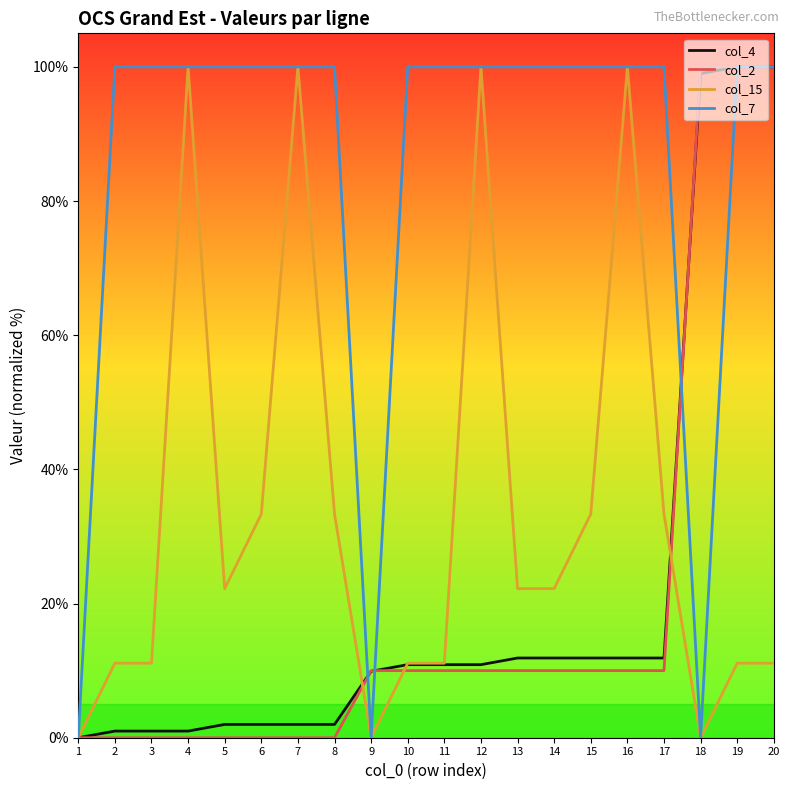

At how many categories does at least one series exceed 66?

18